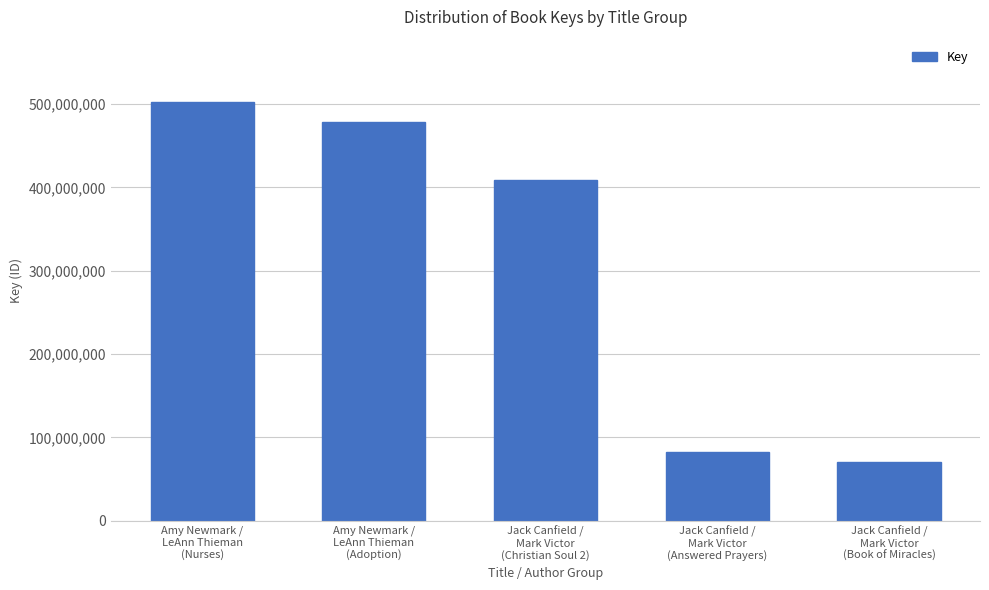

What is the value of the 5th bar from the left?

70210519